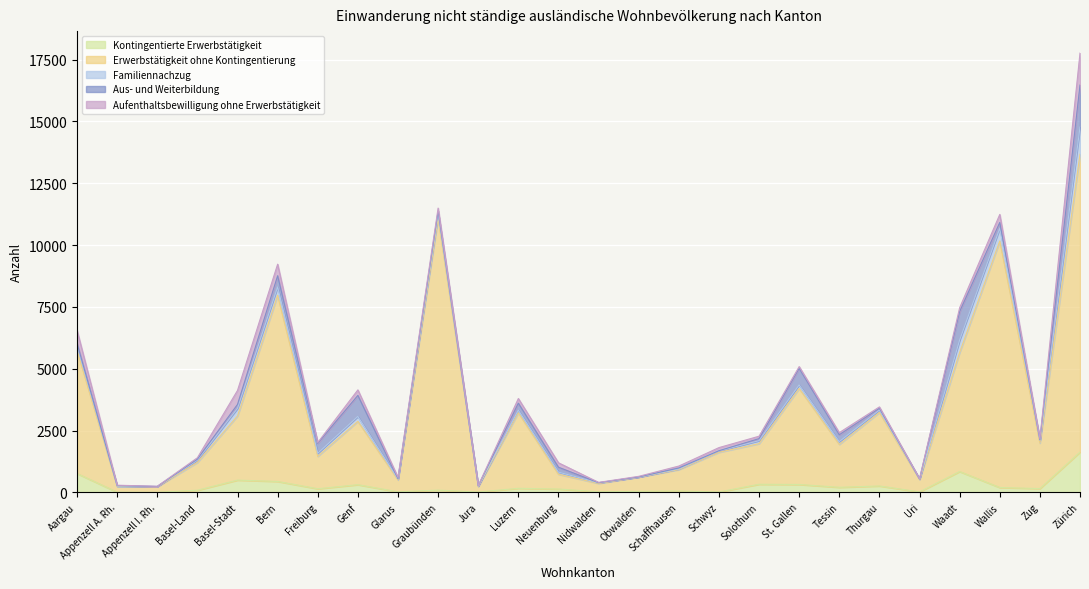

Where is the first local maximum for Aufenthaltsbewilligung ohne Erwerbstätigkeit?

Basel-Stadt